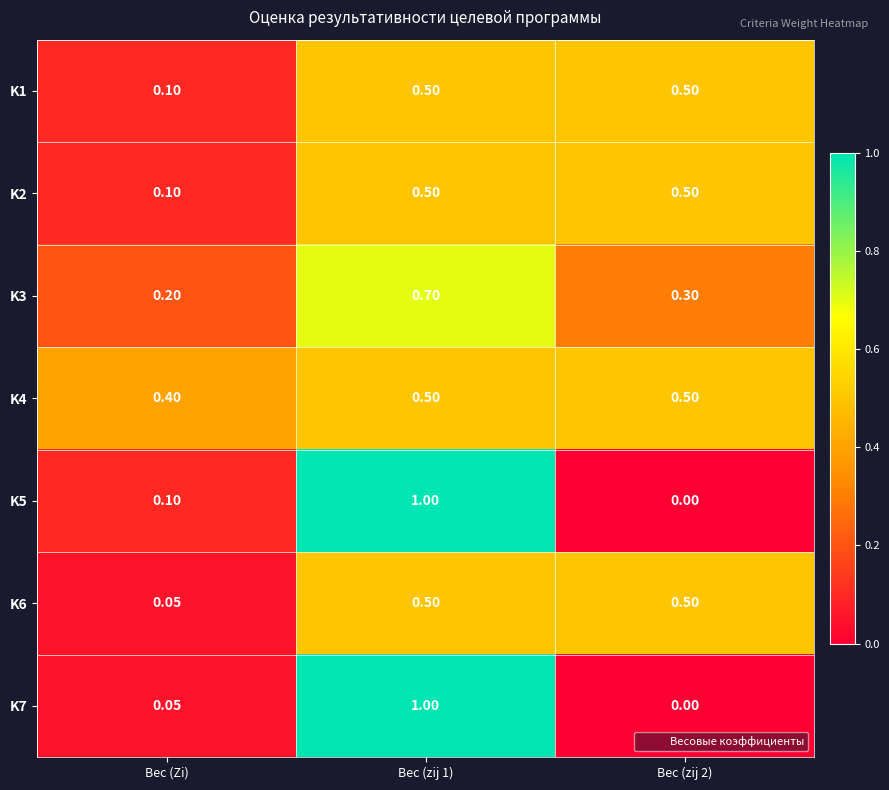

Where is K3 nearest to the value 0?

Вес (Zi)